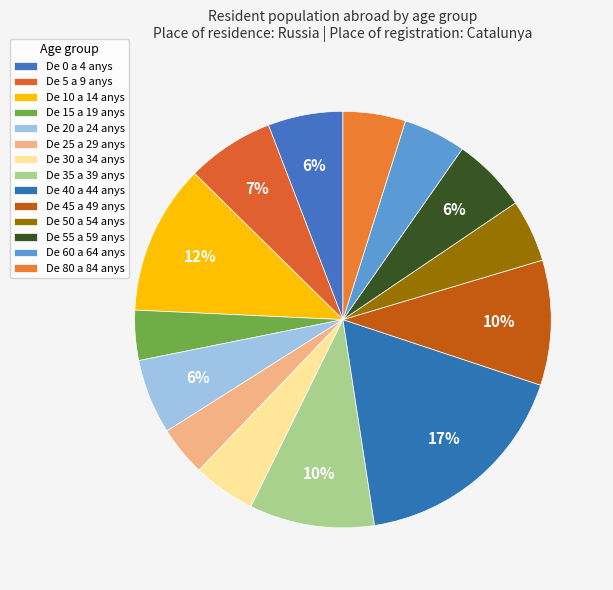

Rank the categories by value from lowest to highest.

De 15 a 19 anys, De 25 a 29 anys, De 30 a 34 anys, De 50 a 54 anys, De 60 a 64 anys, De 80 a 84 anys, De 0 a 4 anys, De 20 a 24 anys, De 55 a 59 anys, De 5 a 9 anys, De 35 a 39 anys, De 45 a 49 anys, De 10 a 14 anys, De 40 a 44 anys